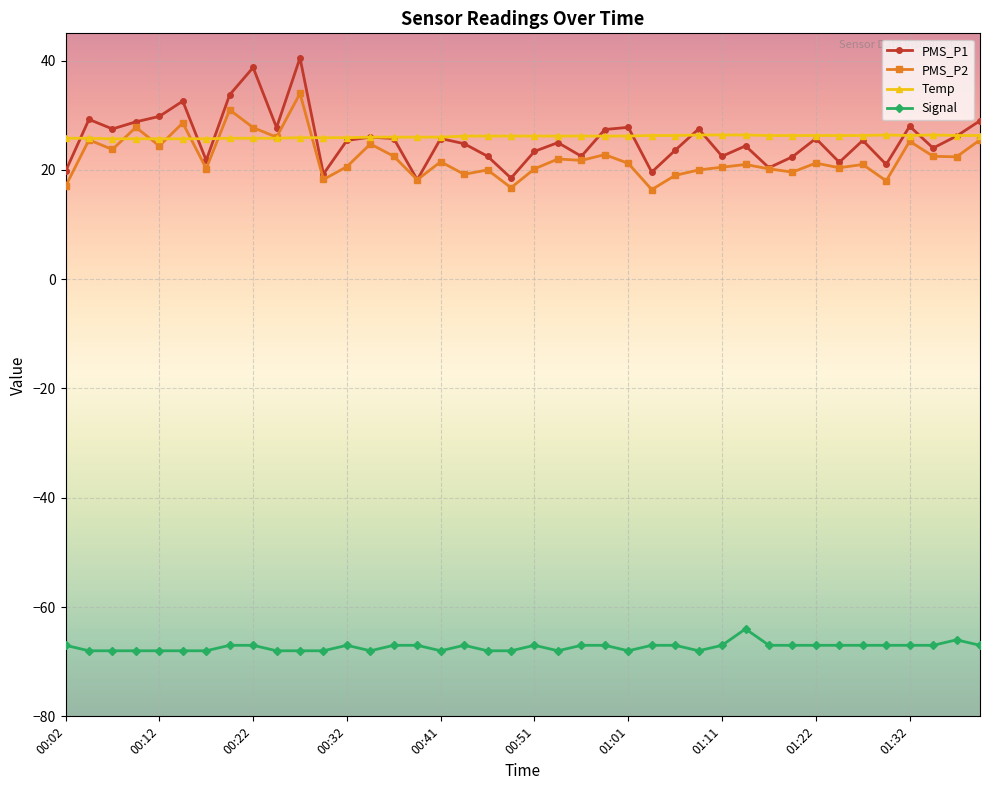

What is the minimum value shown in the chart?

-68.0